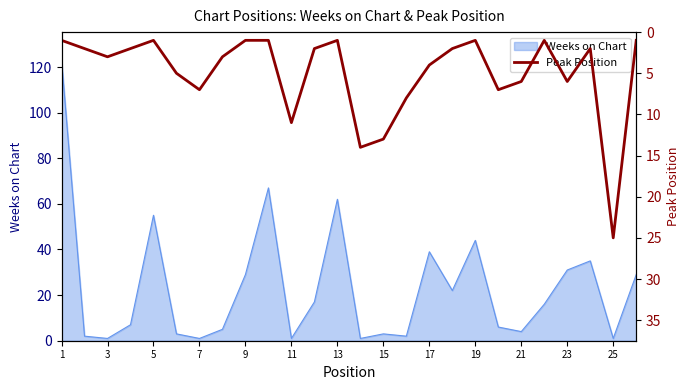

The value at 13 is 5. True or false?

False